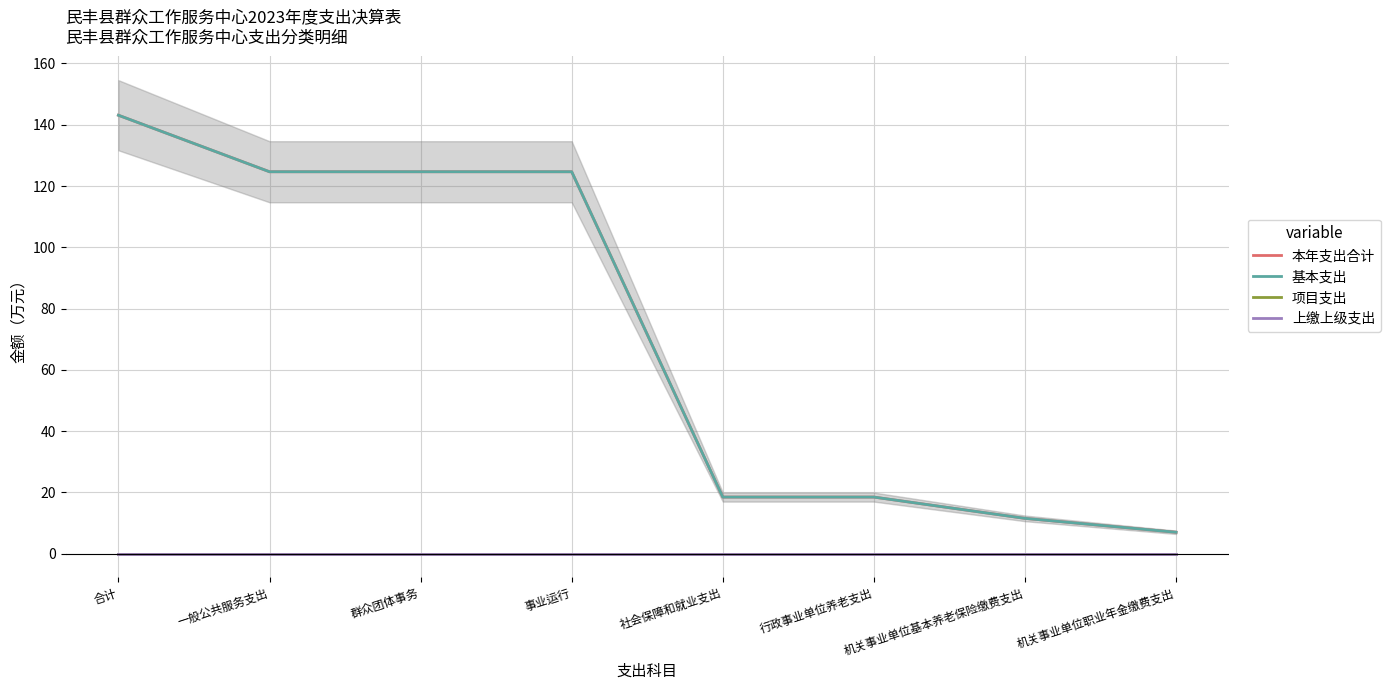

True or false: 项目支出 and 基本支出 intersect in this chart.

False